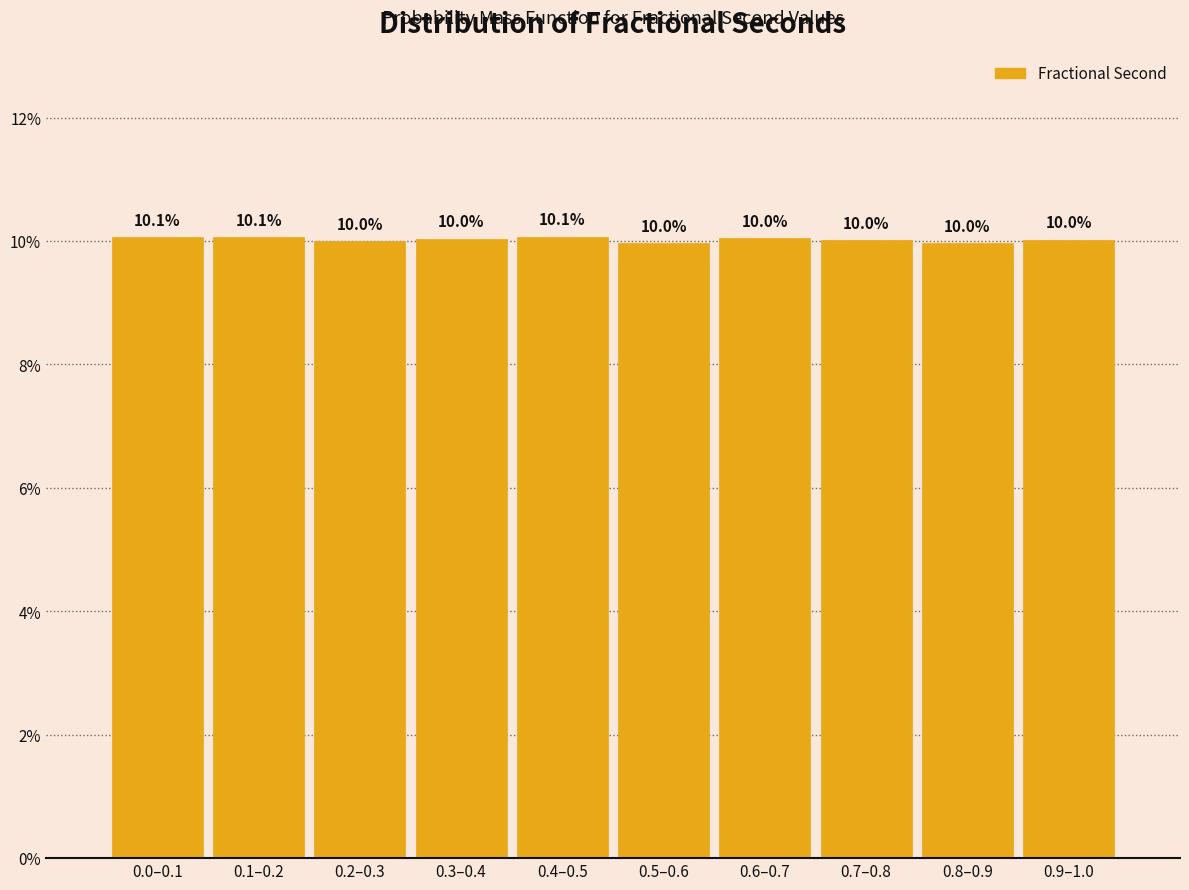

Reading left to right, list all the values displayed in this chart.

10.1	10.1	10.0	10.0	10.1	10.0	10.0	10.0	10.0	10.0